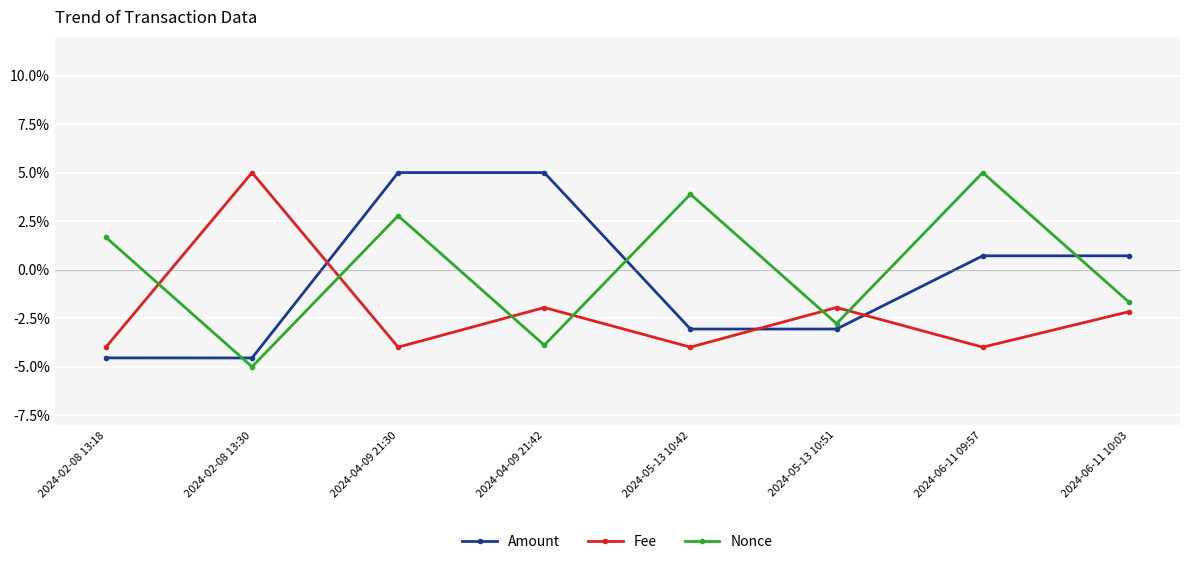

What is the sum of the Amount values at 2024-02-08 13:30 and 2024-02-08 13:18?

-9.1